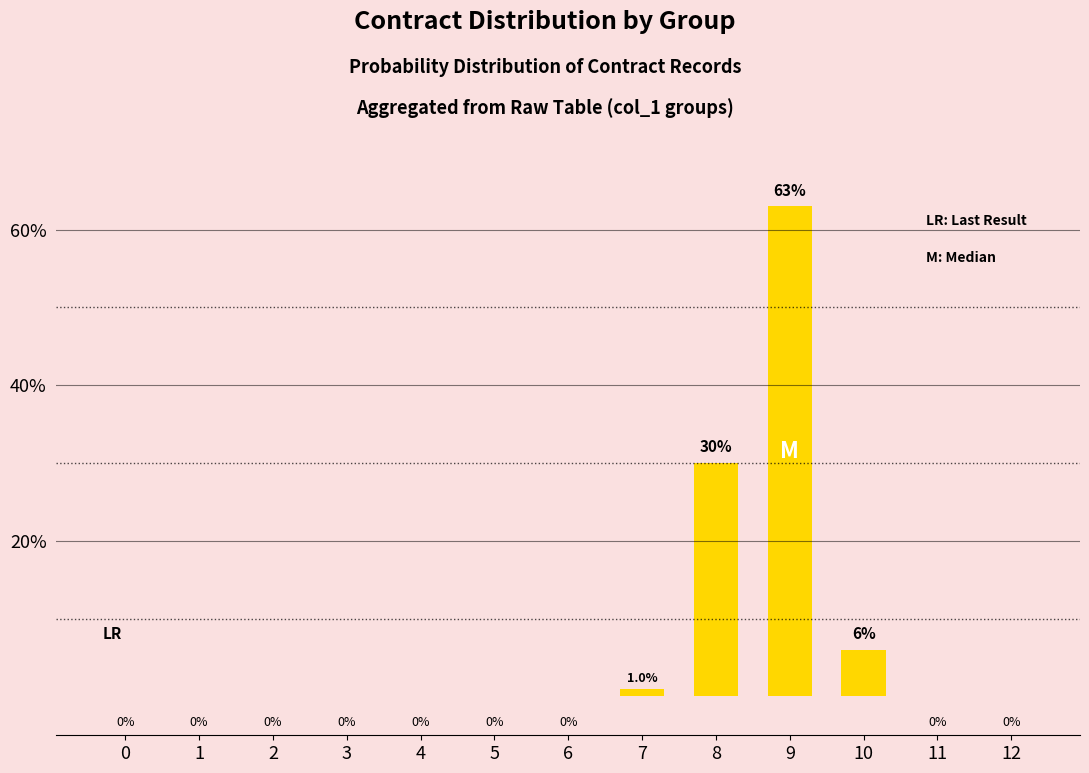

What is the greatest value displayed?

63